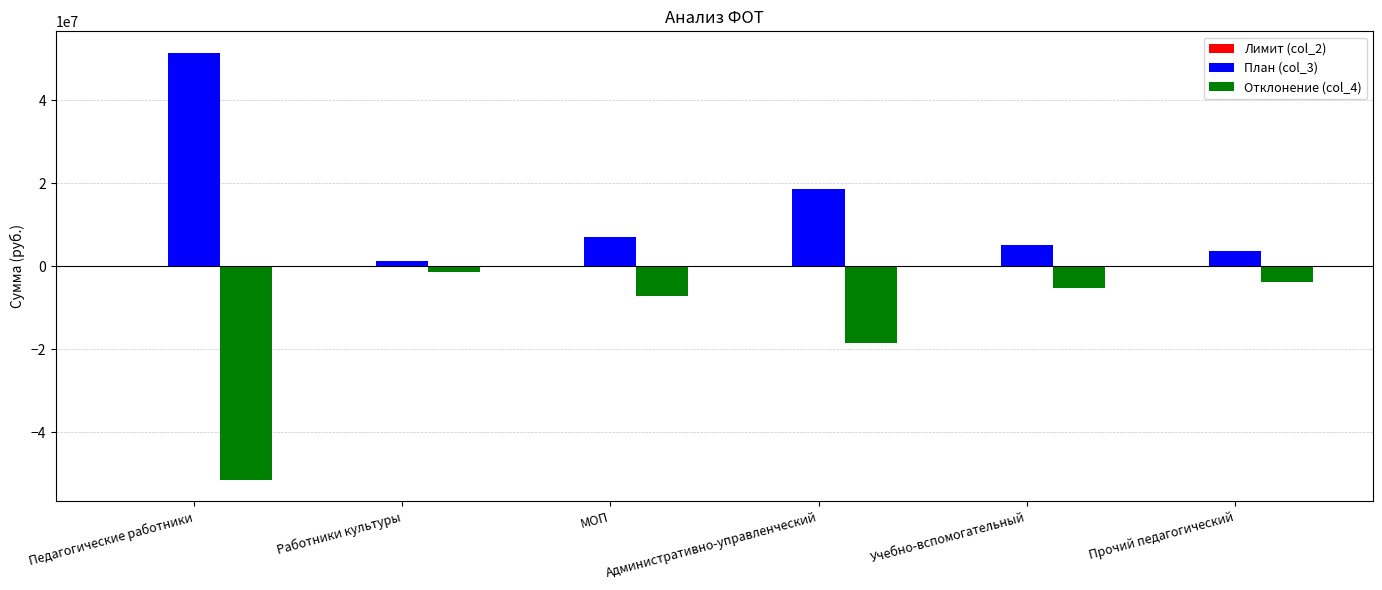

What is the lowest value of the План (col_3) series?

1352618.5